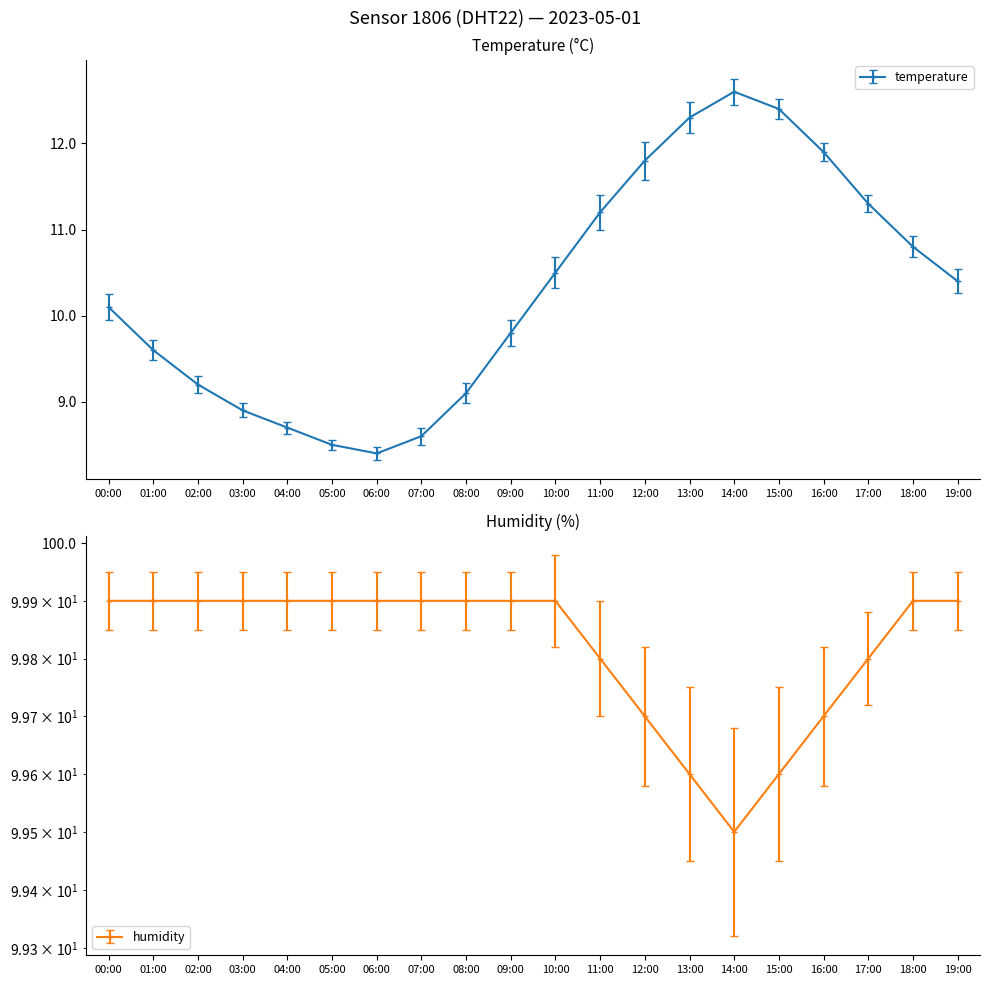

What is the total value across all series at 16:00?

111.6